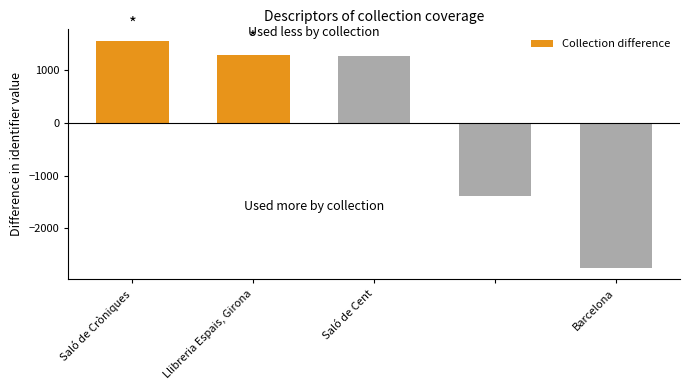

What is the difference between the second highest and second lowest values?

2687